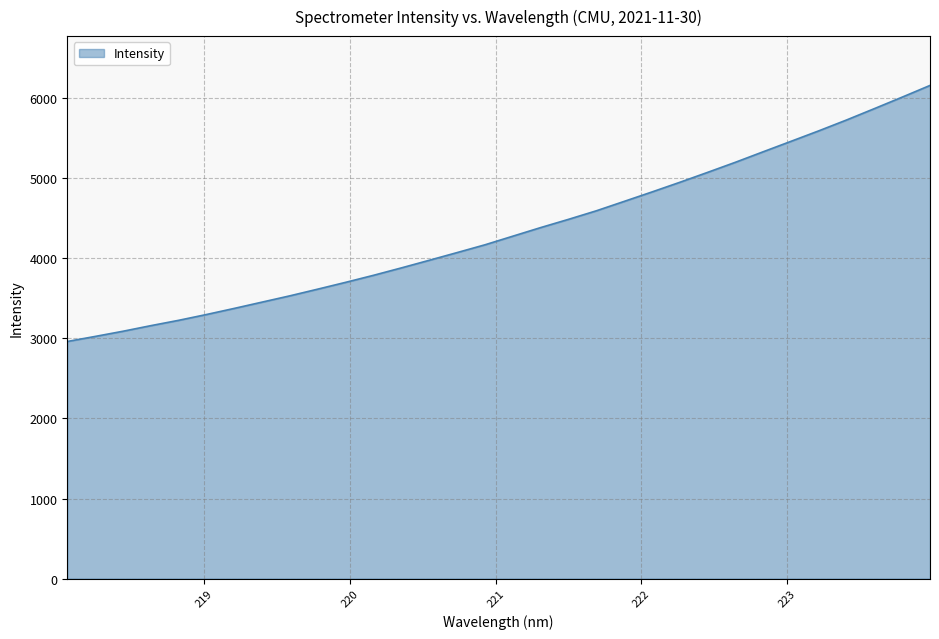

What is the maximum value shown in the chart?

6157.6